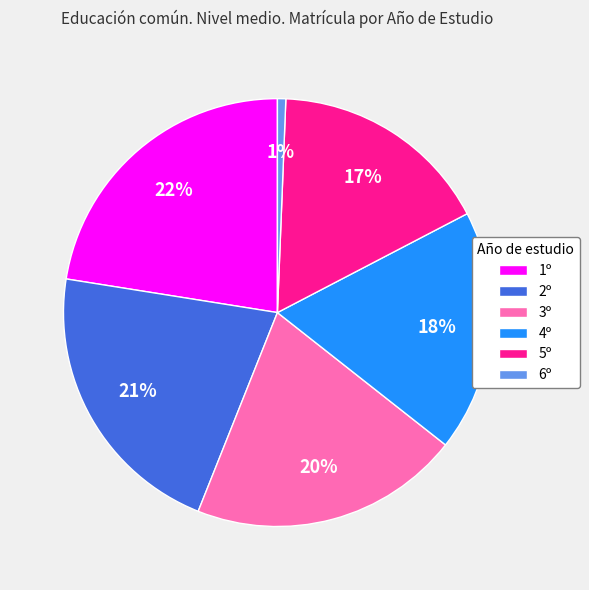

True or false: 4º accounts for 18% of the total.

True